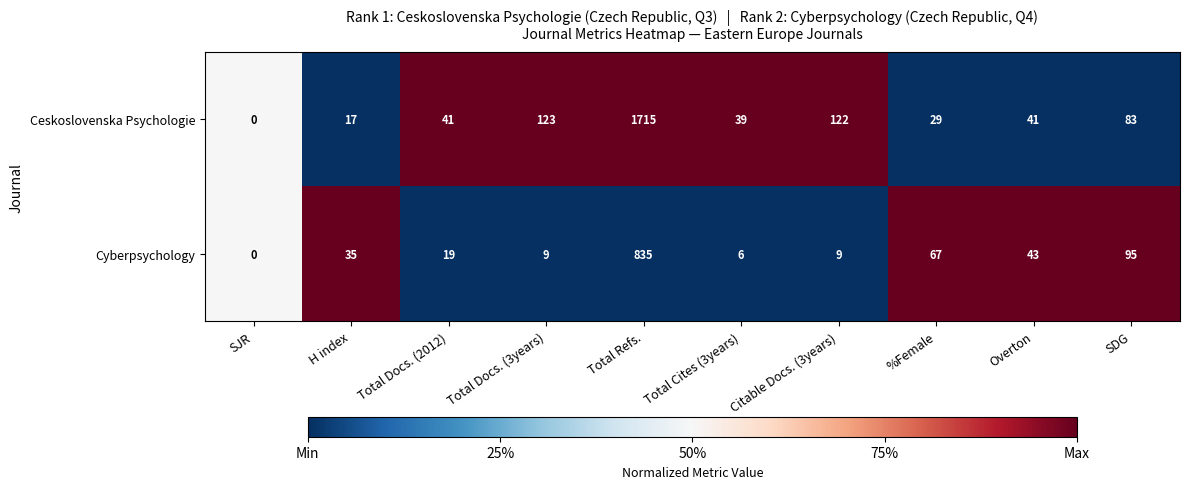

Count the number of categories in the chart.

10